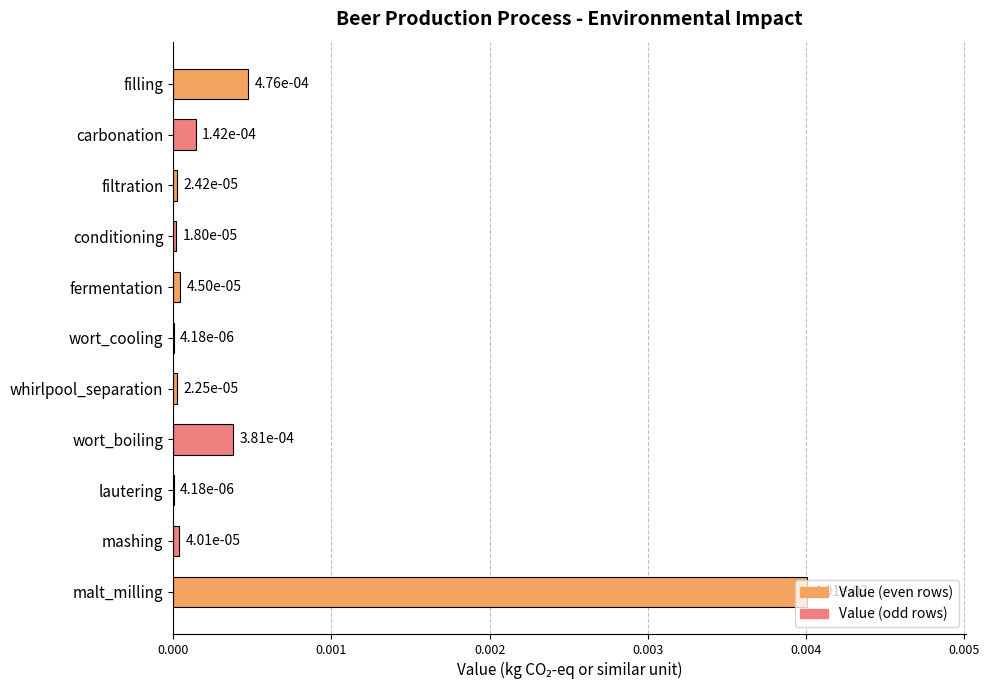

Are the bars horizontal?

Yes